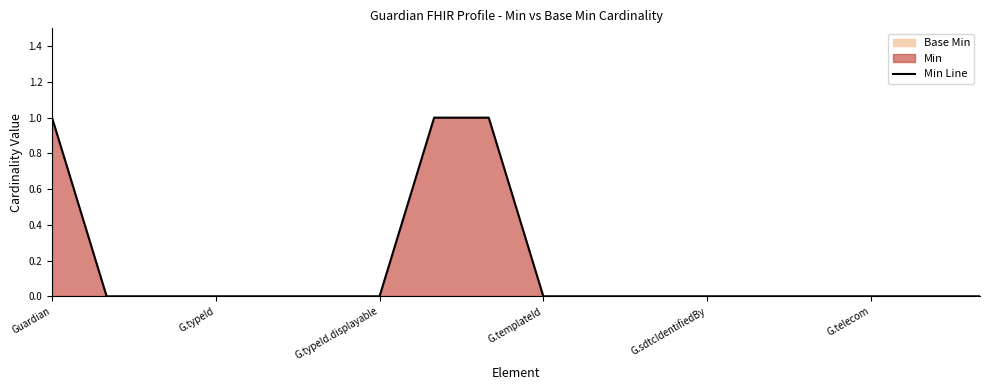

What is the value of the 8th point from the left?

1